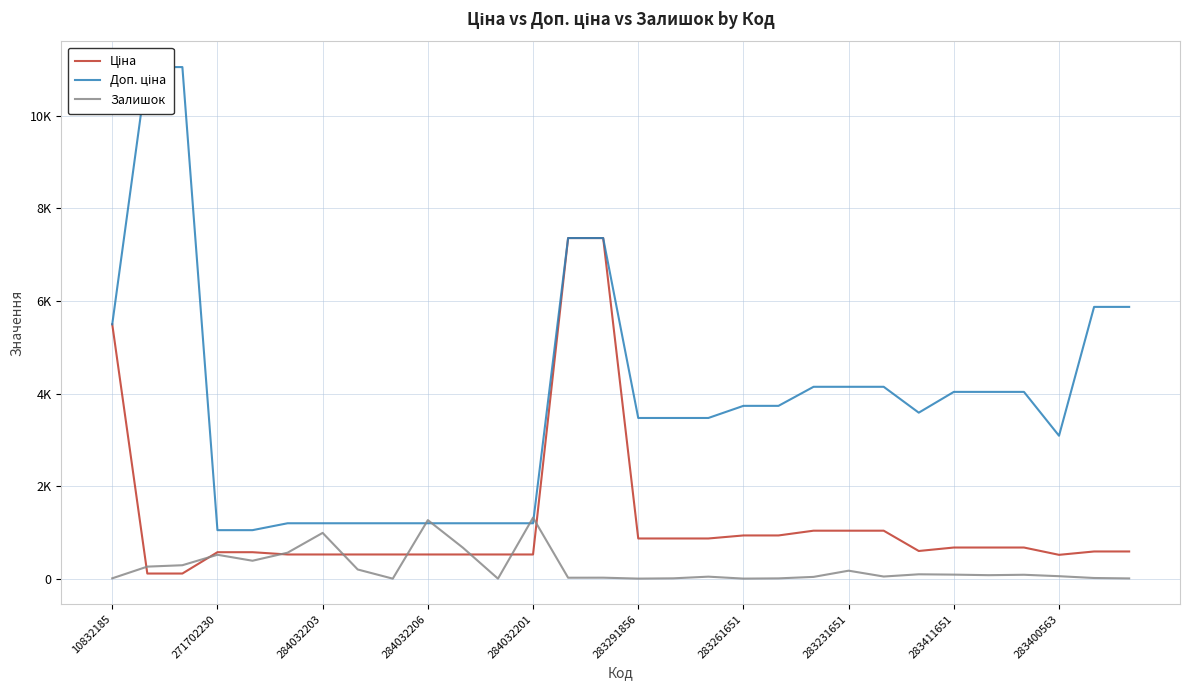

At which category is the sum across all series the highest?

14